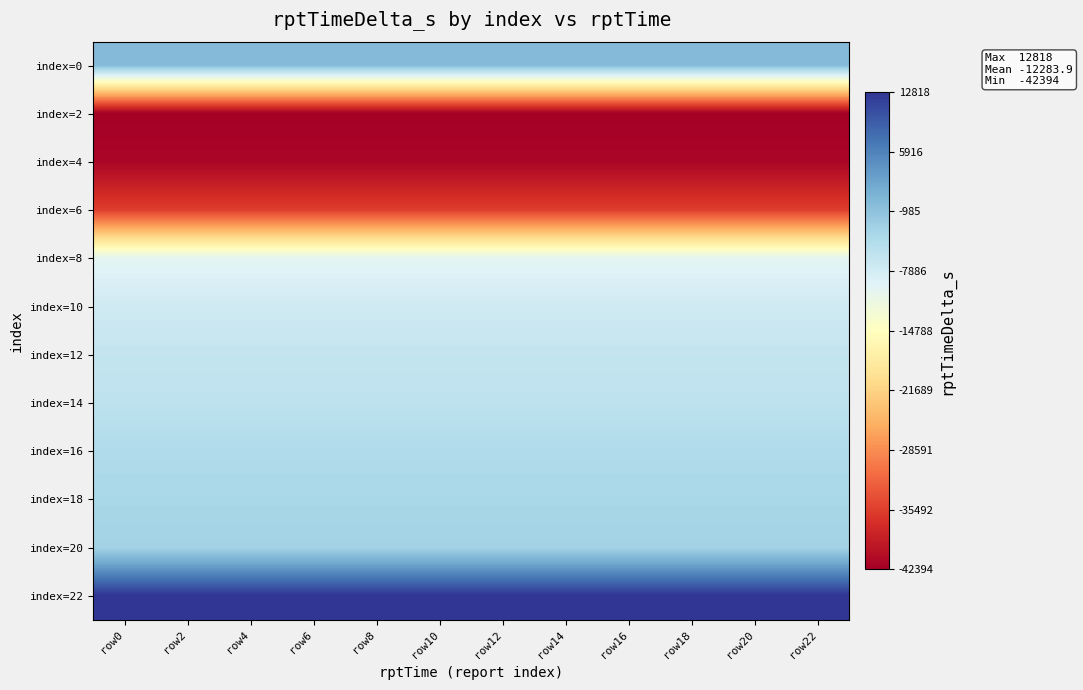

Reading left to right, what are all the values shown in this chart?

index=0: row0=0	row2=0	row4=0	row6=0	row8=0	row10=0	row12=0	row14=0	row16=0	row18=0	row20=0	row22=0
index=2: row0=-42394	row2=-42394	row4=-42394	row6=-42394	row8=-42394	row10=-42394	row12=-42394	row14=-42394	row16=-42394	row18=-42394	row20=-42394	row22=-42394
index=4: row0=-41556	row2=-41556	row4=-41556	row6=-41556	row8=-41556	row10=-41556	row12=-41556	row14=-41556	row16=-41556	row18=-41556	row20=-41556	row22=-41556
index=6: row0=-35520	row2=-35520	row4=-35520	row6=-35520	row8=-35520	row10=-35520	row12=-35520	row14=-35520	row16=-35520	row18=-35520	row20=-35520	row22=-35520
index=8: row0=-9952	row2=-9952	row4=-9952	row6=-9952	row8=-9952	row10=-9952	row12=-9952	row14=-9952	row16=-9952	row18=-9952	row20=-9952	row22=-9952
index=10: row0=-7576	row2=-7576	row4=-7576	row6=-7576	row8=-7576	row10=-7576	row12=-7576	row14=-7576	row16=-7576	row18=-7576	row20=-7576	row22=-7576
index=12: row0=-6399	row2=-6399	row4=-6399	row6=-6399	row8=-6399	row10=-6399	row12=-6399	row14=-6399	row16=-6399	row18=-6399	row20=-6399	row22=-6399
index=14: row0=-5798	row2=-5798	row4=-5798	row6=-5798	row8=-5798	row10=-5798	row12=-5798	row14=-5798	row16=-5798	row18=-5798	row20=-5798	row22=-5798
index=16: row0=-4326	row2=-4326	row4=-4326	row6=-4326	row8=-4326	row10=-4326	row12=-4326	row14=-4326	row16=-4326	row18=-4326	row20=-4326	row22=-4326
index=18: row0=-3653	row2=-3653	row4=-3653	row6=-3653	row8=-3653	row10=-3653	row12=-3653	row14=-3653	row16=-3653	row18=-3653	row20=-3653	row22=-3653
index=20: row0=-3051	row2=-3051	row4=-3051	row6=-3051	row8=-3051	row10=-3051	row12=-3051	row14=-3051	row16=-3051	row18=-3051	row20=-3051	row22=-3051
index=22: row0=12818	row2=12818	row4=12818	row6=12818	row8=12818	row10=12818	row12=12818	row14=12818	row16=12818	row18=12818	row20=12818	row22=12818